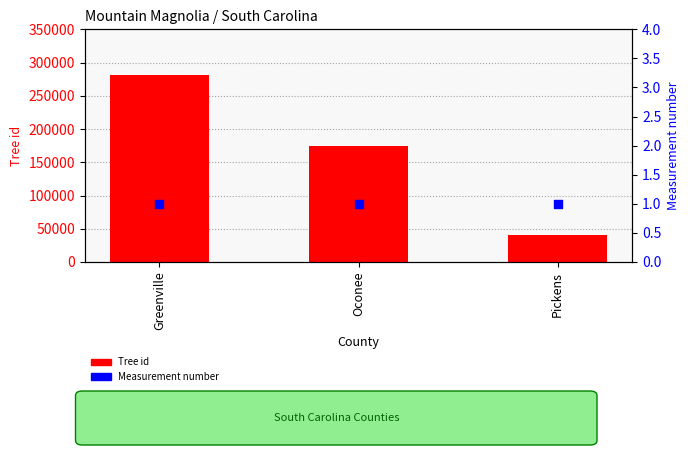

At which category is the sum across all series the highest?

Greenville